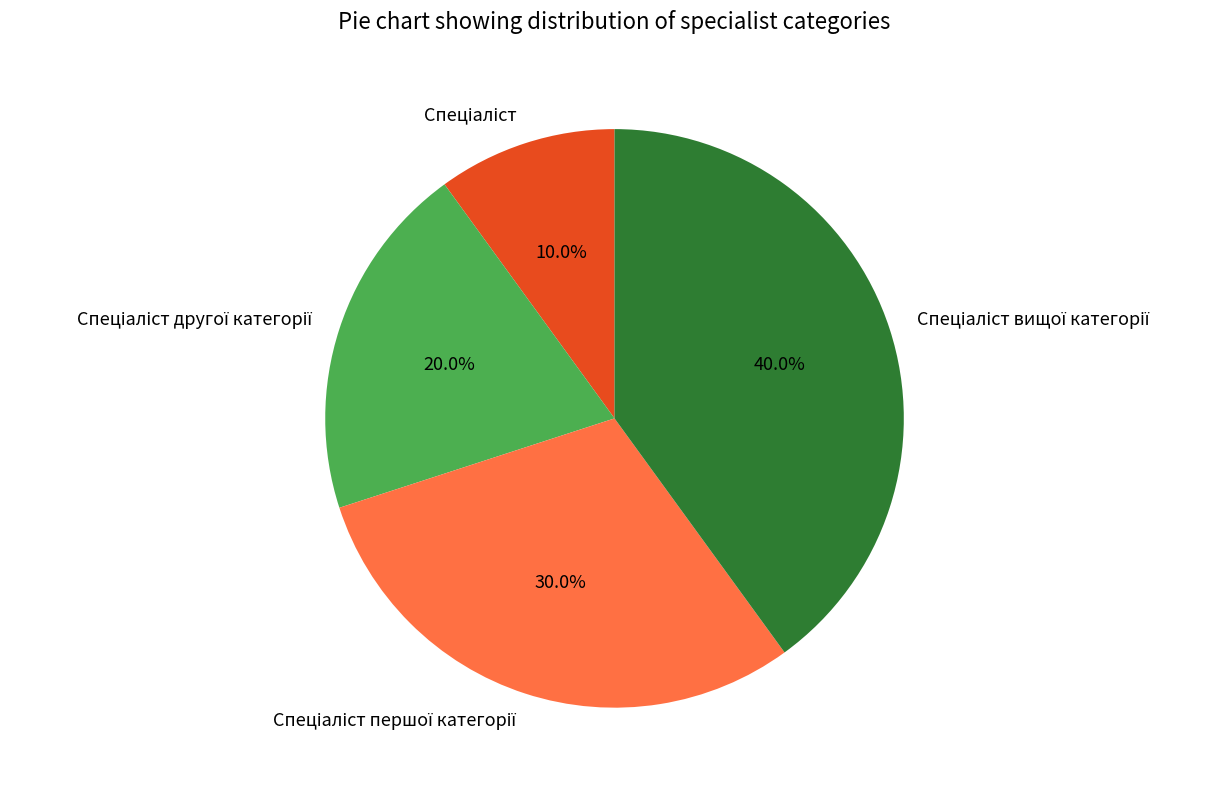

Does any single category account for the majority?

No